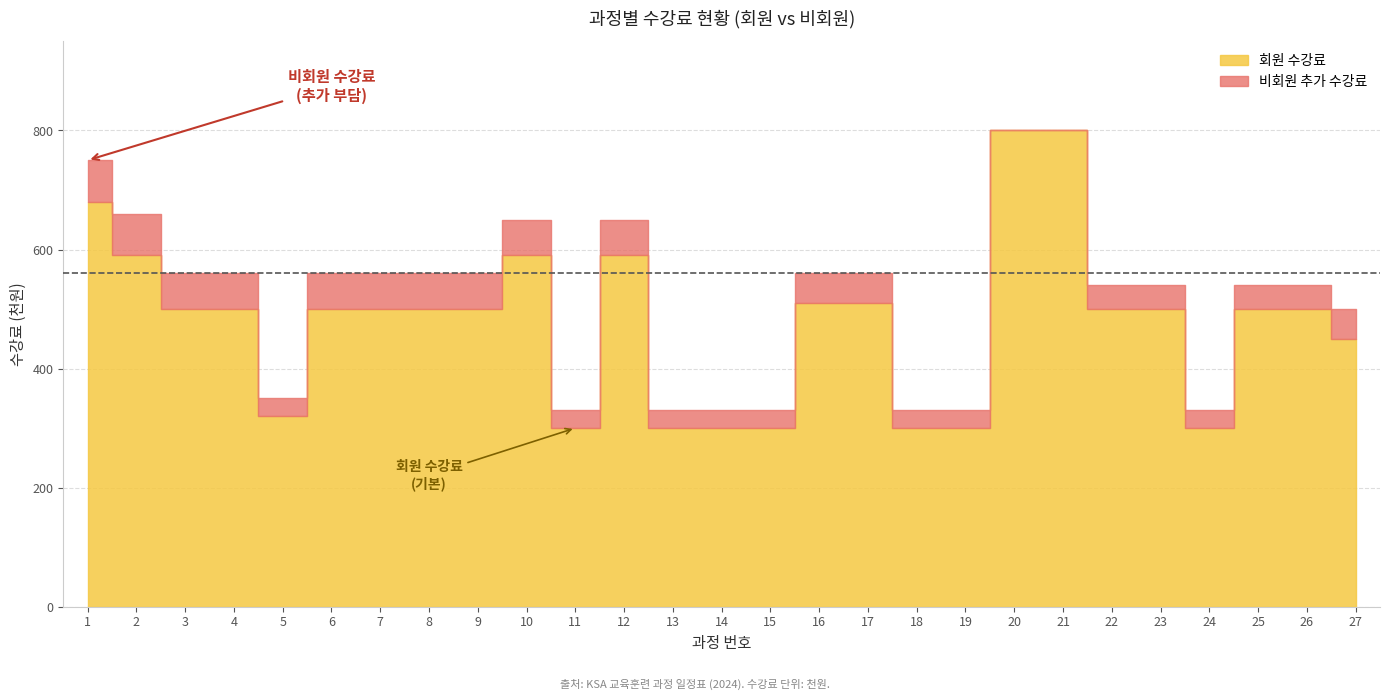

True or false: 회원 수강료 and 비회원 수강료 intersect in this chart.

False